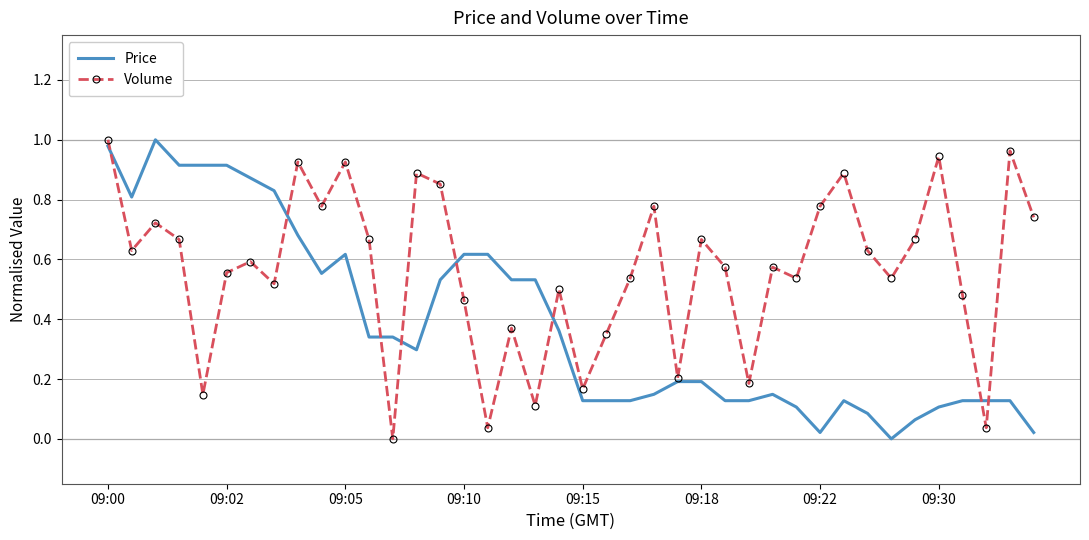

In Volume, how many points are lower than both neighbors (excluding endpoints)?

13